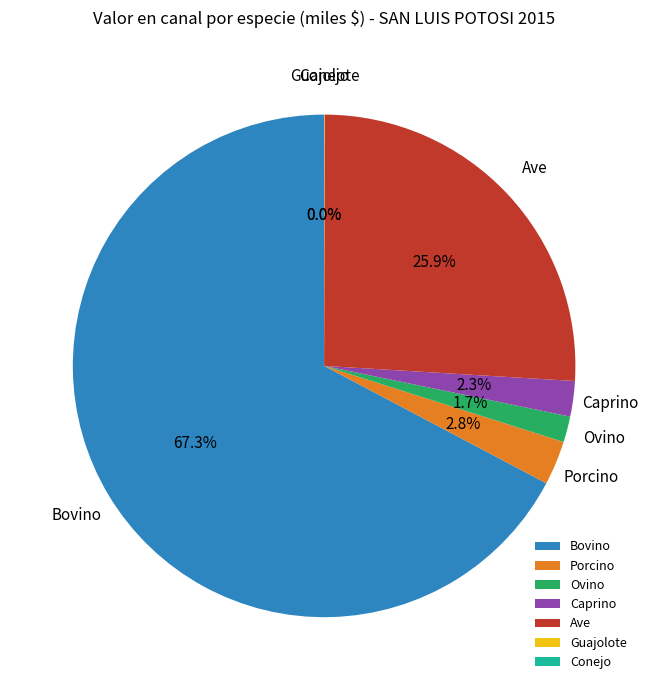

True or false: Bovino accounts for 53% of the total.

False